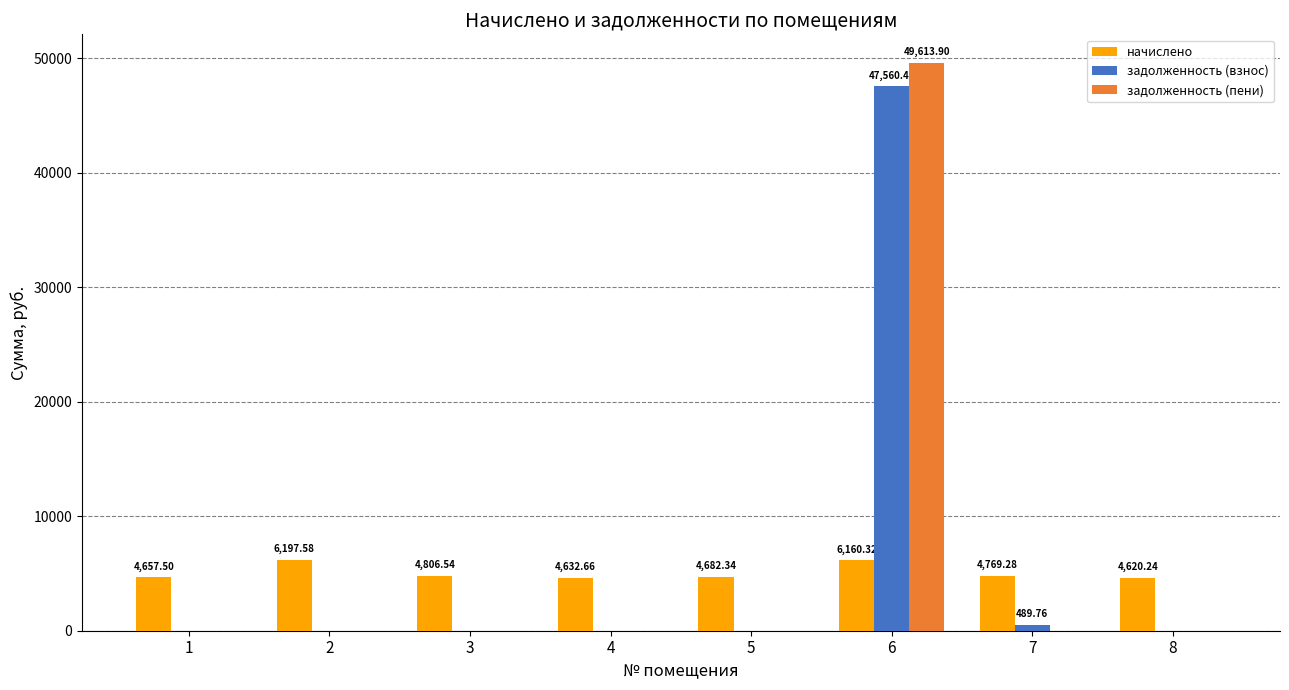

Is it true that начислено equals 4806.5 at 3?

True